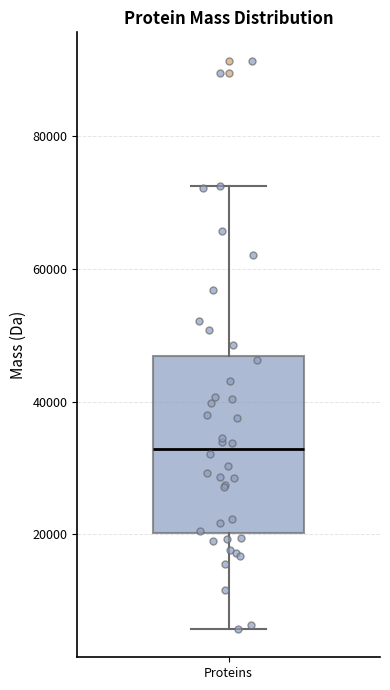

Transcribe this box plot: give where the median line is, the range the box spans, and where the two whiskers end, as read against the y-axis. The values are not printed on the chart, so give them approximately, as read against the axis.

median 32000, box 20000 to 46000, whiskers 6000 to 72000